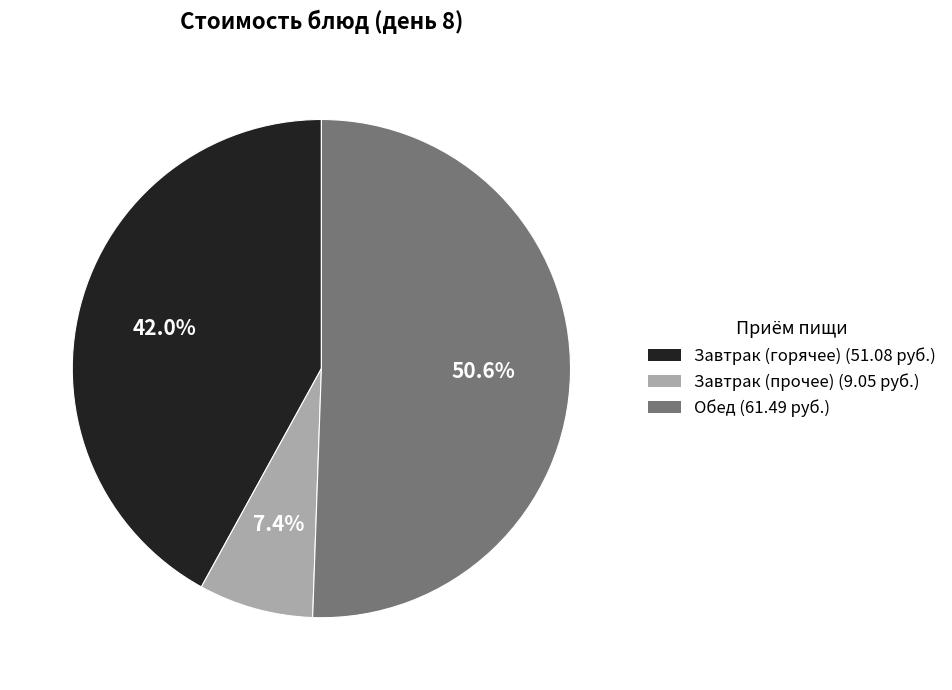

Does any single category account for the majority?

Yes